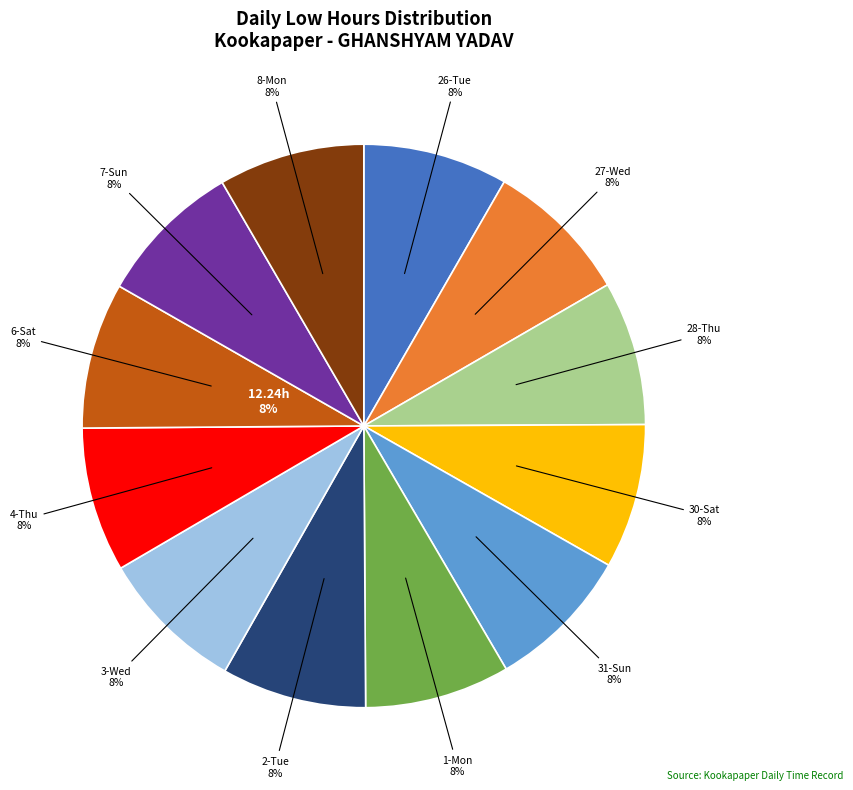

Is it true that 13-Sat is 1% of the pie?

False